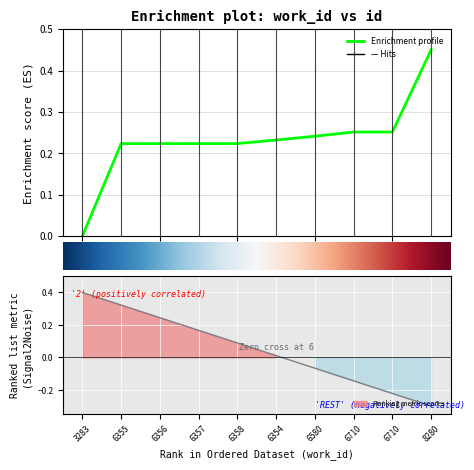

Rank the categories by value from highest to lowest.

8280, 6710, 6710, 6580, 6354, 6358, 6357, 6356, 6355, 3283